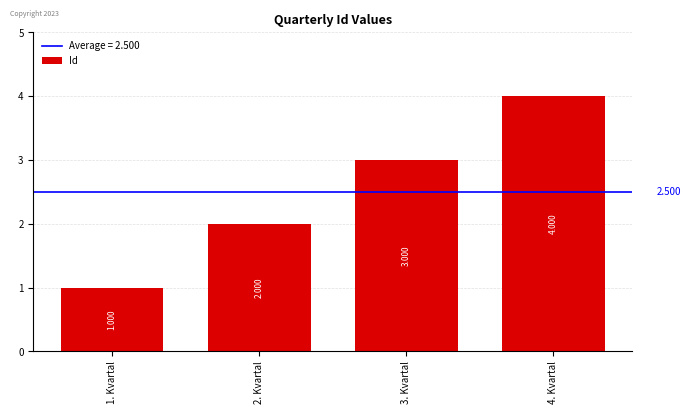

Reading right to left, transcribe all the data shown in this chart.

4. Kvartal=4	3. Kvartal=3	2. Kvartal=2	1. Kvartal=1